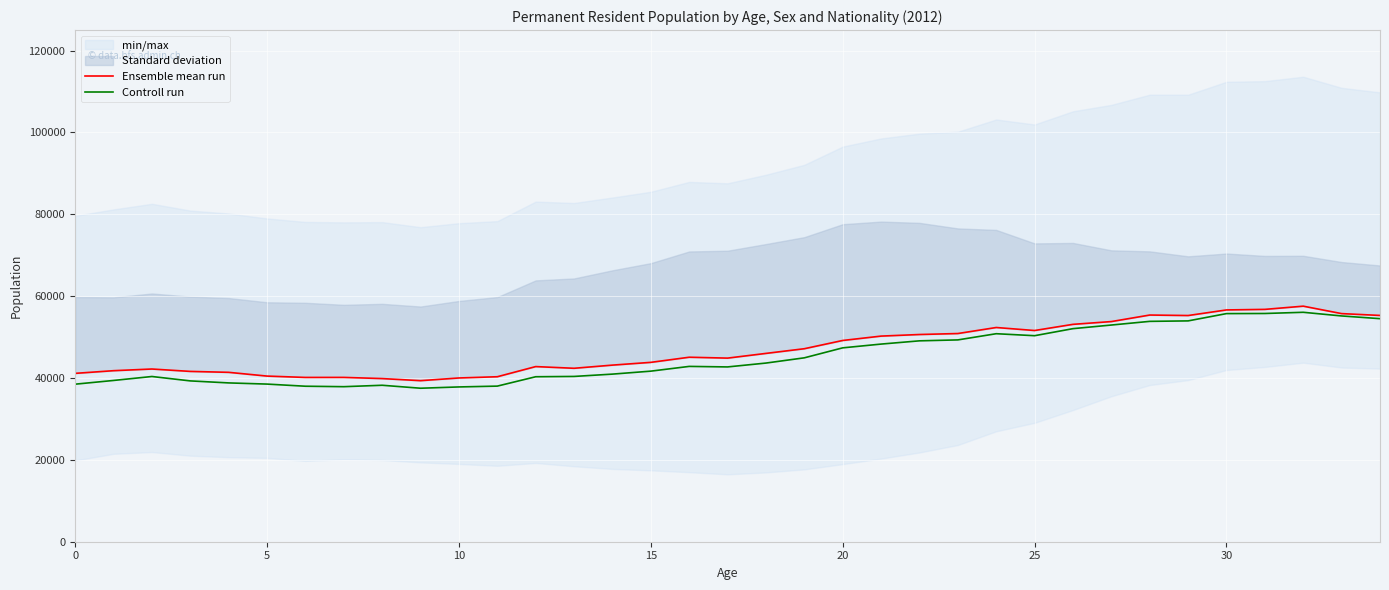

At how many categories does at least one series exceed 54145?

7